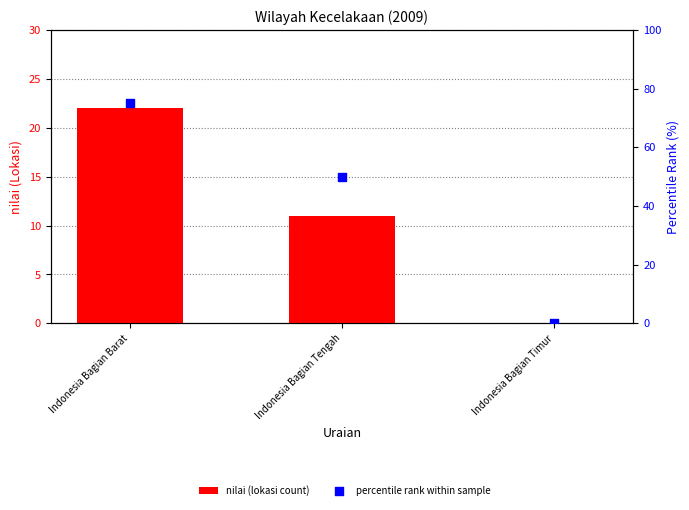

At how many categories does at least one series exceed 11?

2